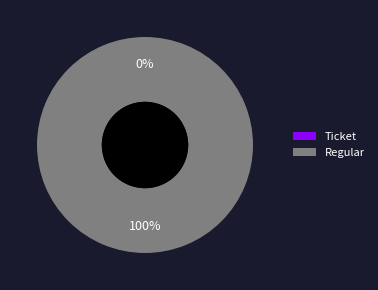

Is the sum of Regular and Ticket greater than half?

Yes